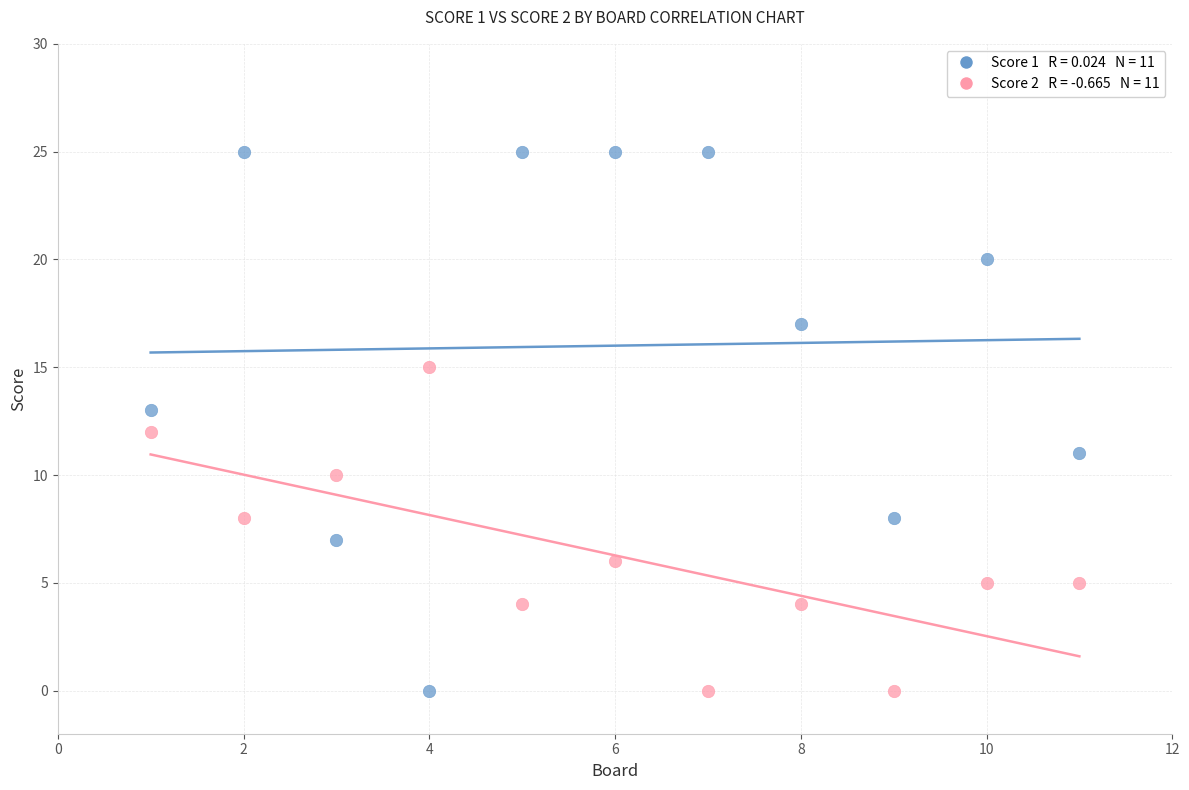

Across all data points, what is the range of X values (max minus min)?

10